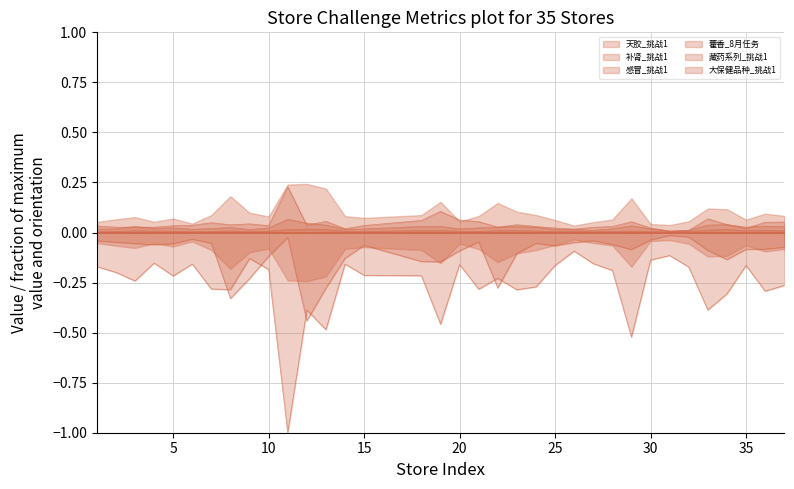

The value of 大保健品种_挑战1 at 5 is -0.2. True or false?

True